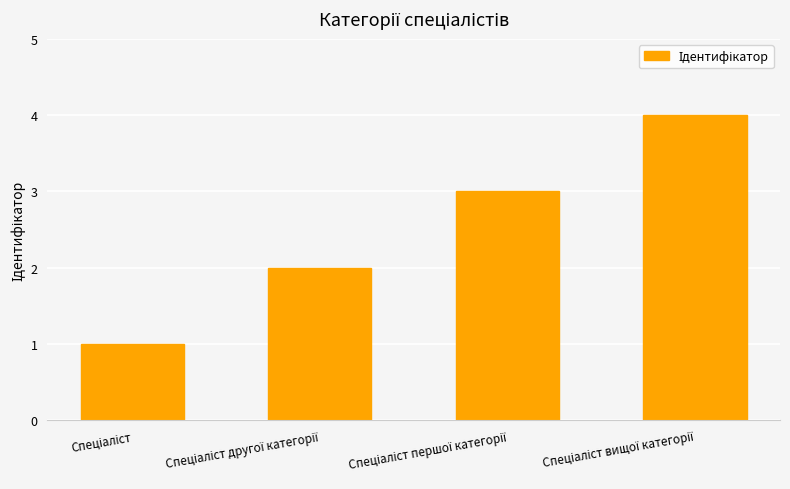

What is the maximum value shown in the chart?

4